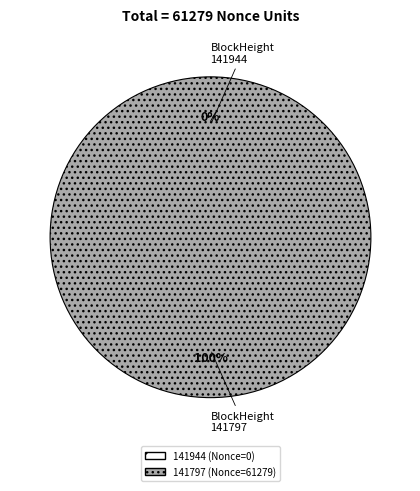

Rank the categories by value from lowest to highest.

141944, 141797